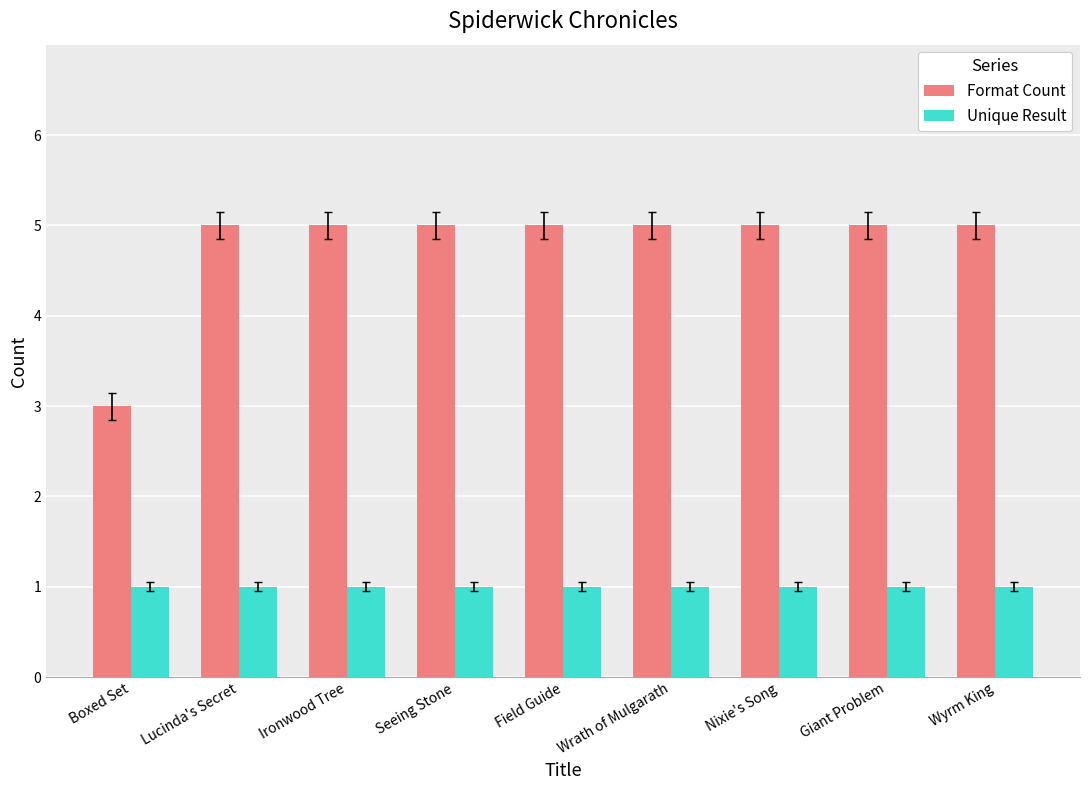

Reading left to right, transcribe all the data shown in this chart.

Format Count: 3	5	5	5	5	5	5	5	5
Unique Result: 1	1	1	1	1	1	1	1	1